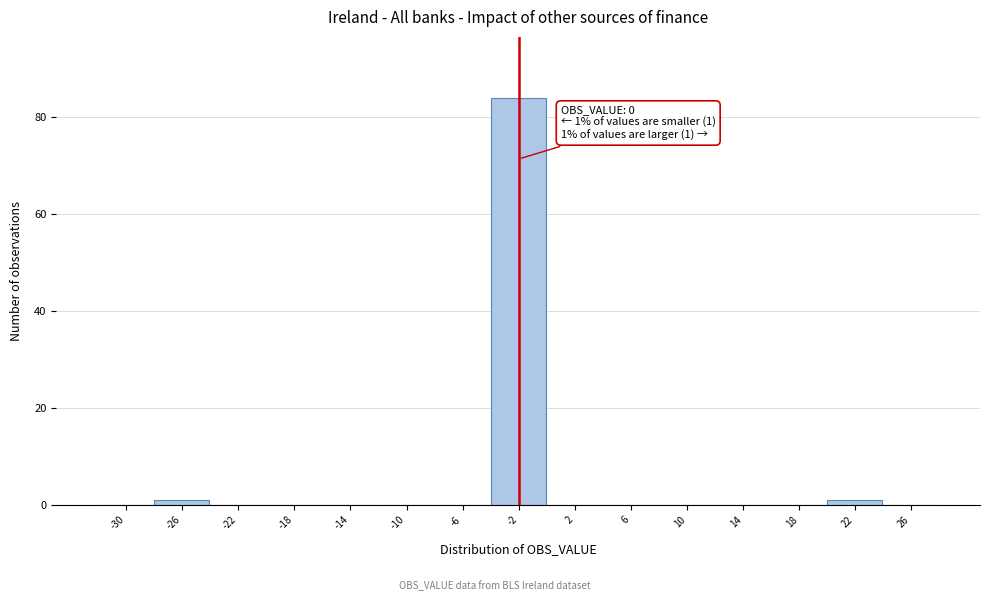

Reading left to right, list all the values displayed in this chart.

-30=0	-26=1	-22=0	-18=0	-14=0	-10=0	-6=0	-2=84	2=0	6=0	10=0	14=0	18=0	22=1	26=0